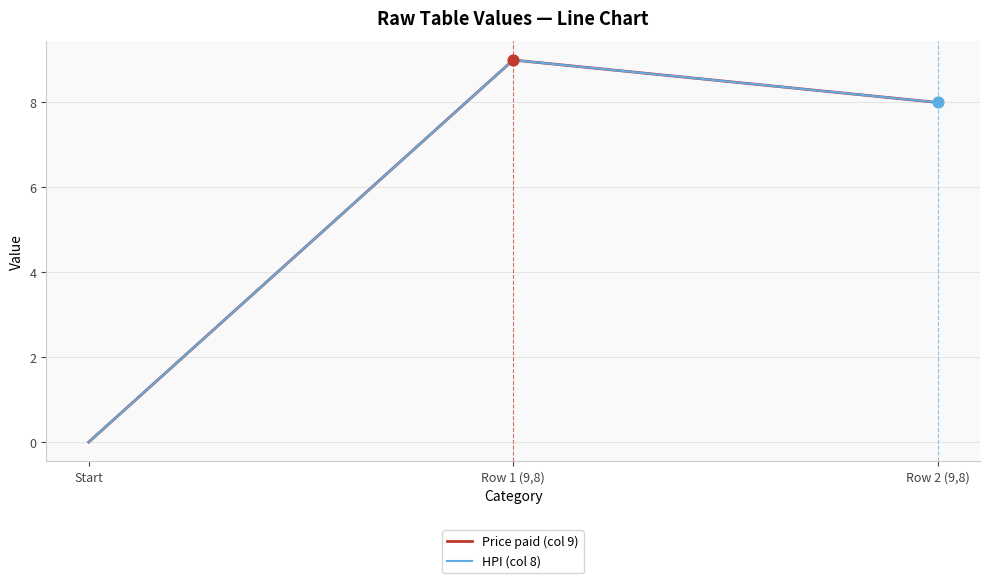

Is the value of HPI (col 8) at Start greater than the value of Price paid (col 9) at Row 1 (9,8)?

No